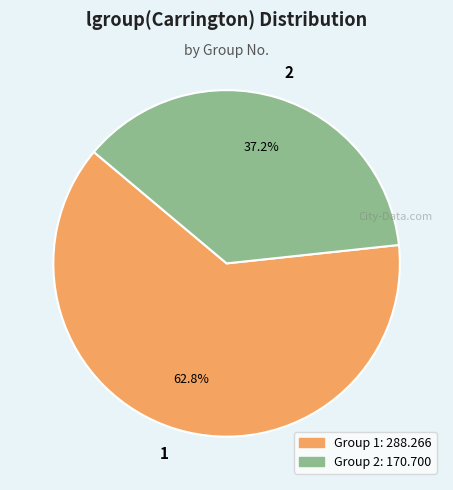

Is there any slice that represents more than half of the pie?

Yes